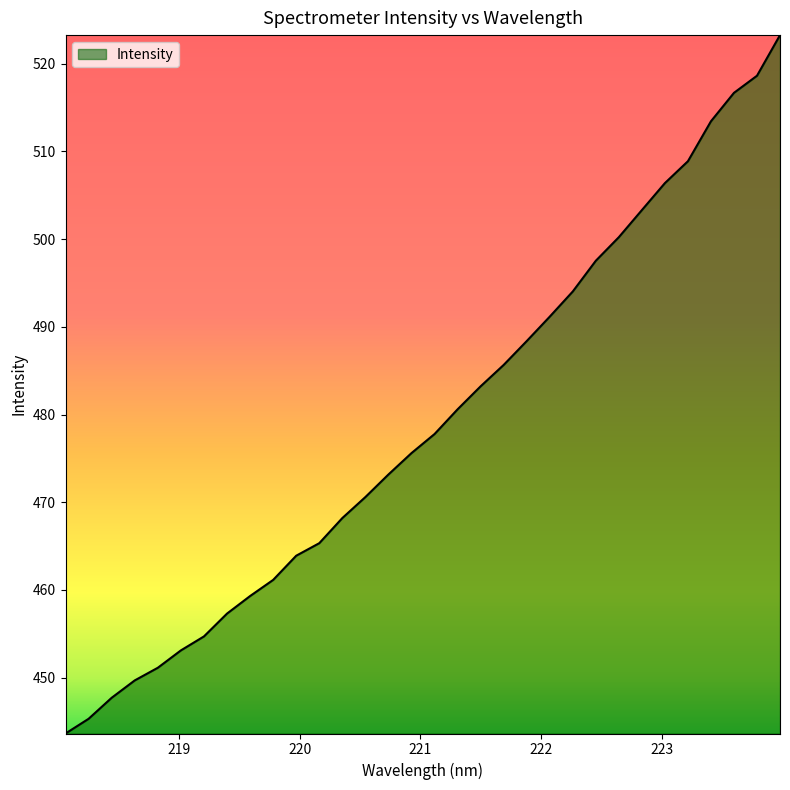

Reading left to right, what are all the values shown in this chart?

443.6	445.3	447.7	449.7	451.1	453.1	454.7	457.3	459.3	461.1	463.9	465.3	468.2	470.6	473.2	475.6	477.8	480.6	483.2	485.7	488.4	491.2	494.0	497.5	500.2	503.3	506.4	508.9	513.4	516.7	518.6	523.3